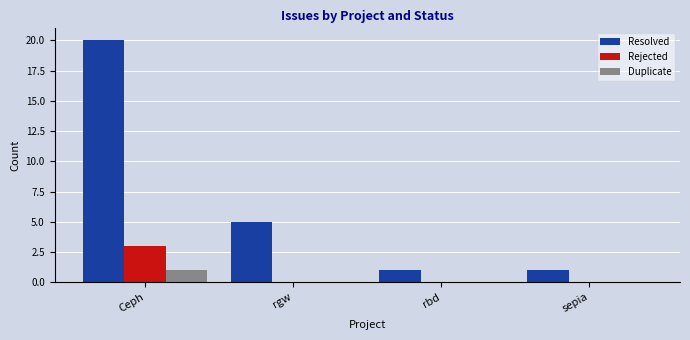

Reading left to right, what are all the values shown in this chart?

Resolved: Ceph=20	rgw=5	rbd=1	sepia=1
Rejected: Ceph=3	rgw=0	rbd=0	sepia=0
Duplicate: Ceph=1	rgw=0	rbd=0	sepia=0